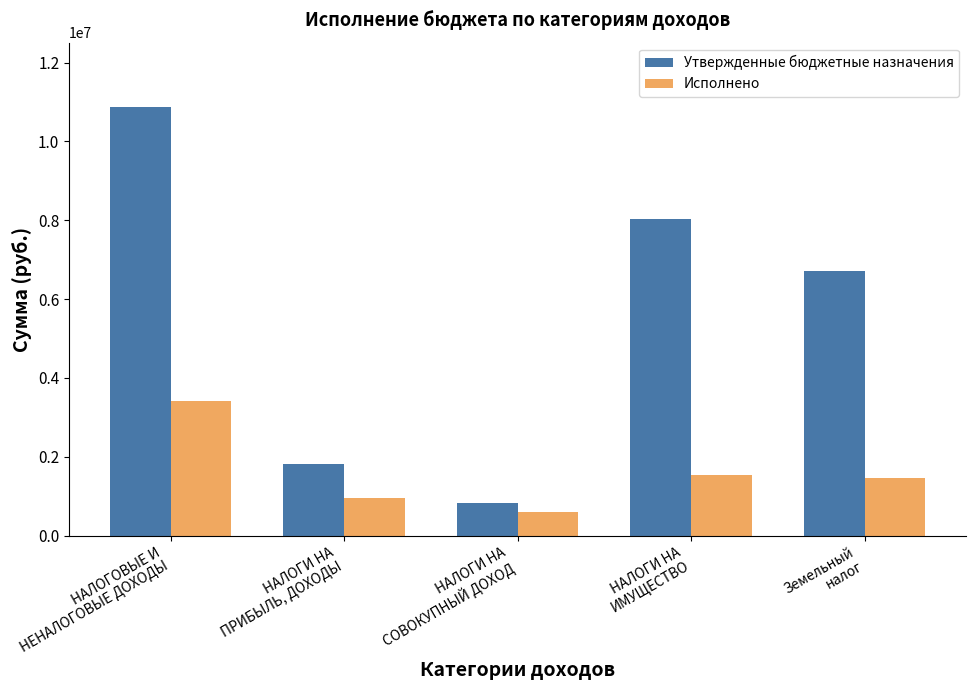

Where is Утвержденные бюджетные назначения nearest to the value 5845250?

Земельный
налог